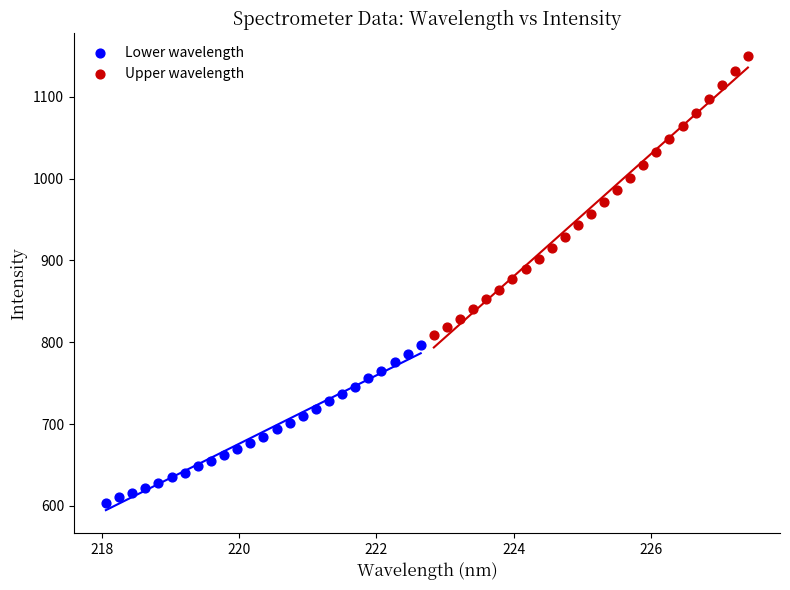

Which series reaches the maximum Y coordinate?

Upper wavelength